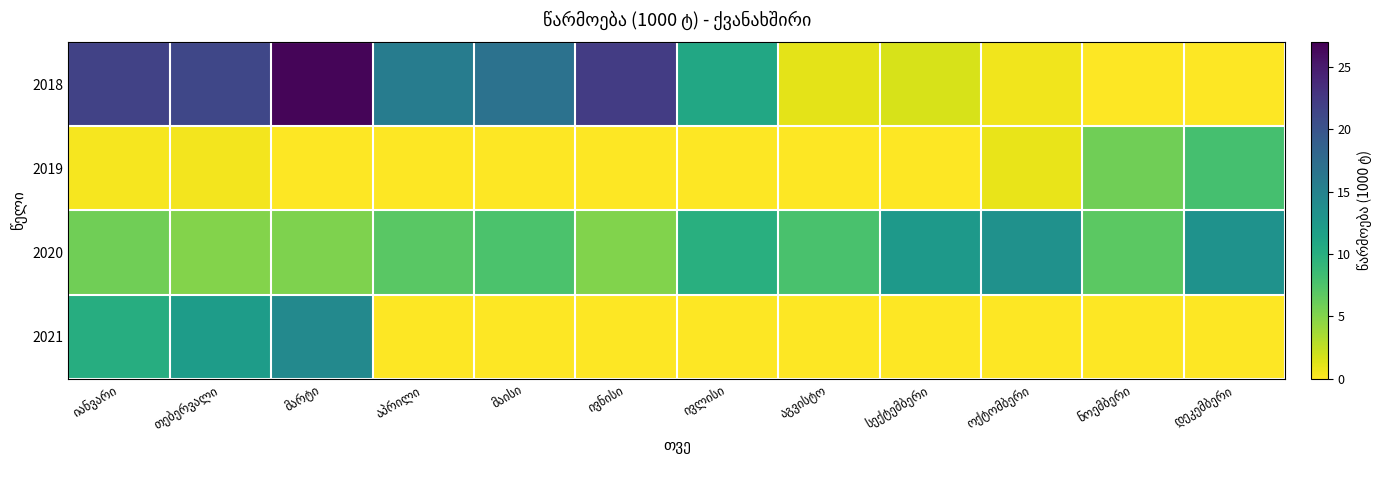

What is the sum of the 2019 values at იანვარი and მაისი?

0.4